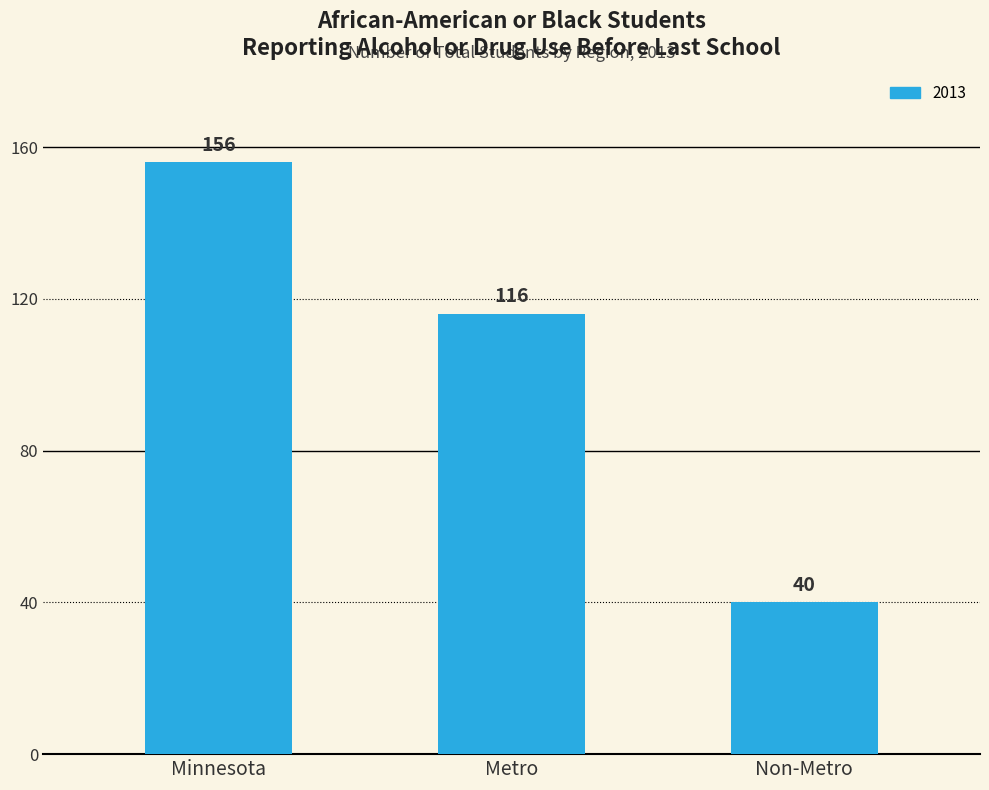

The chart shows a value of 66 at Non-Metro. True or false?

False